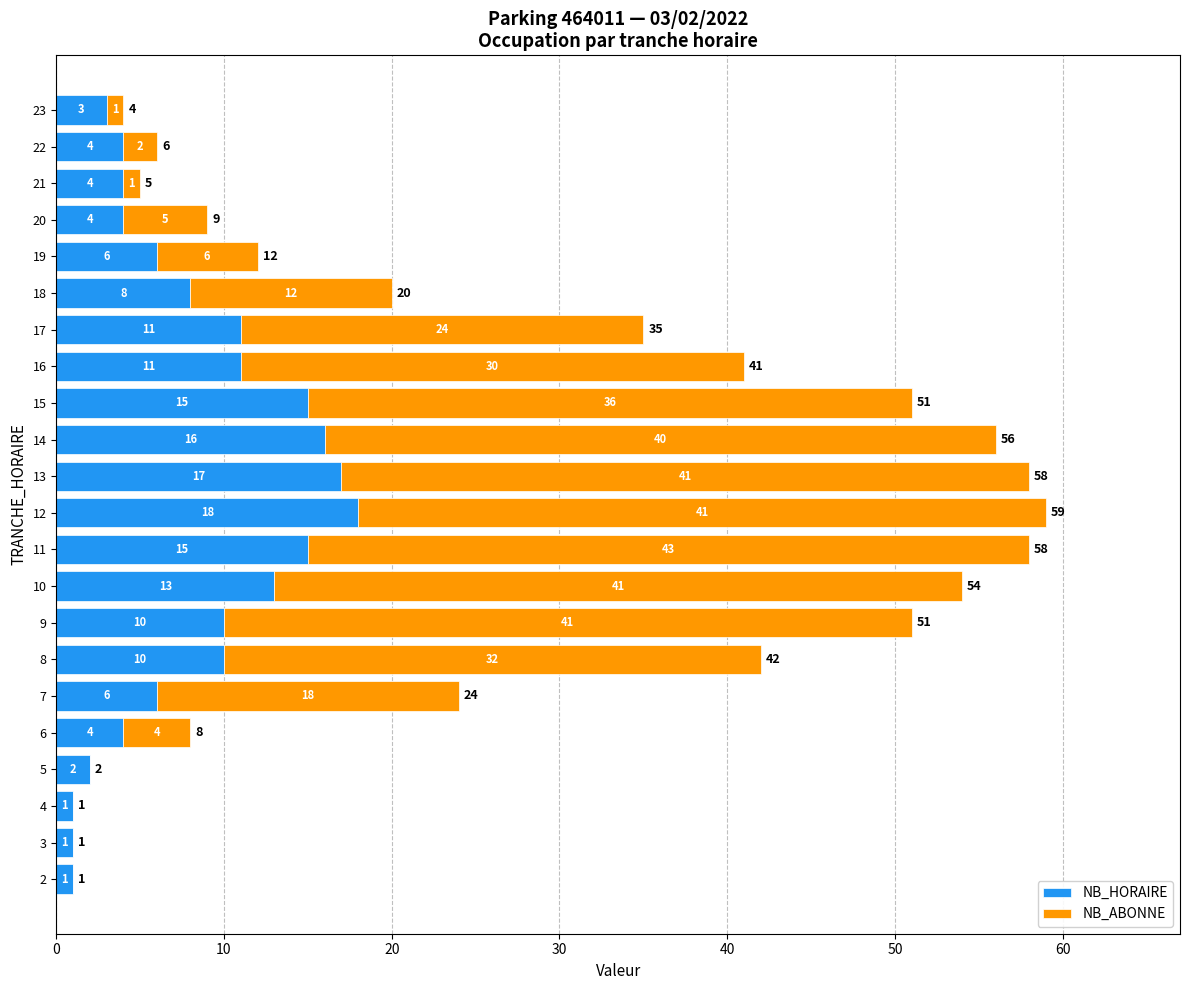

How many categories are shown in the chart?

22